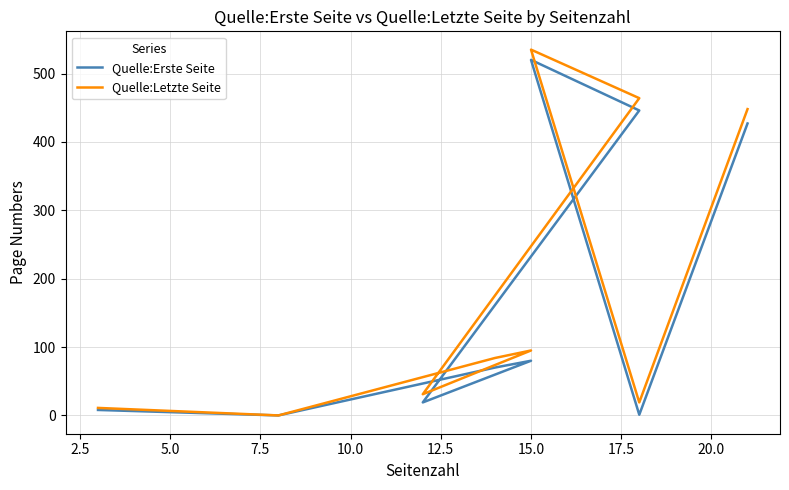

At how many categories does at least one series exceed 114?

3